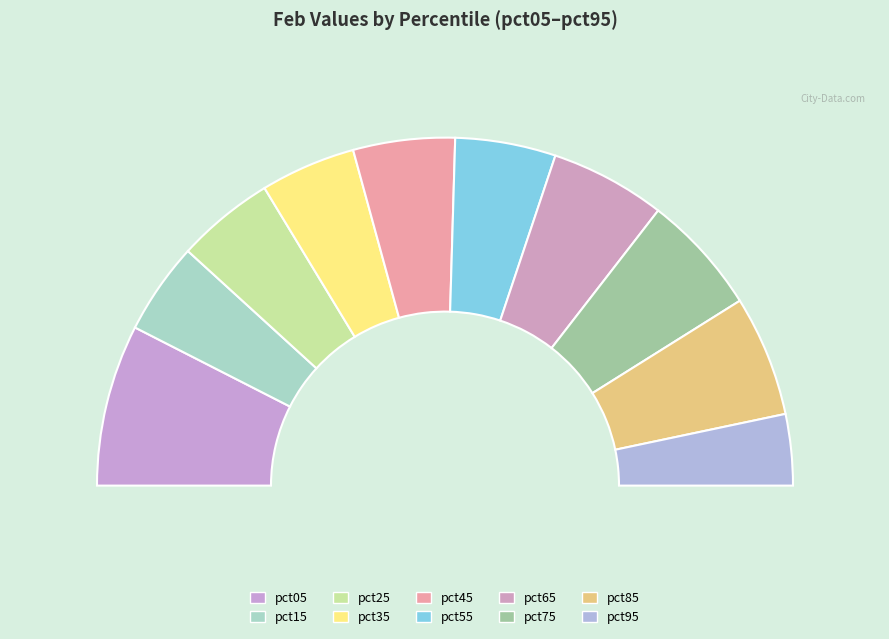

Which category has the smallest portion of the pie?

pct95